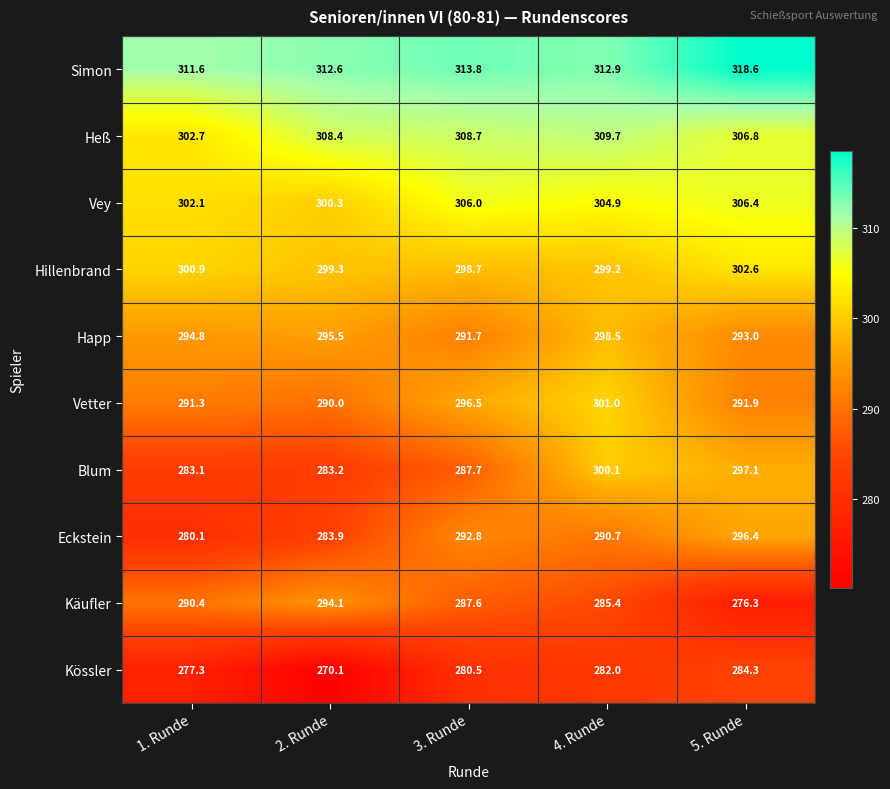

What is the total value across all series at 3. Runde?

2964.0